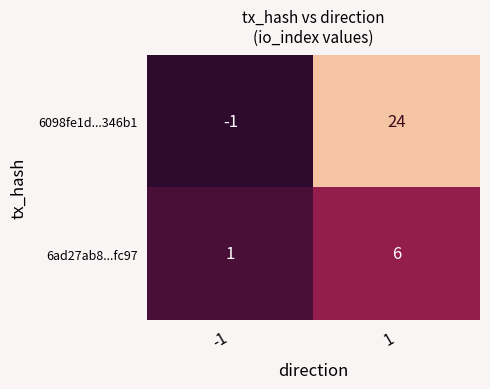

Reading left to right, what are all the values shown in this chart?

6098fe1d...346b1: -1=-1	1=24
6ad27ab8...fc97: -1=1	1=6